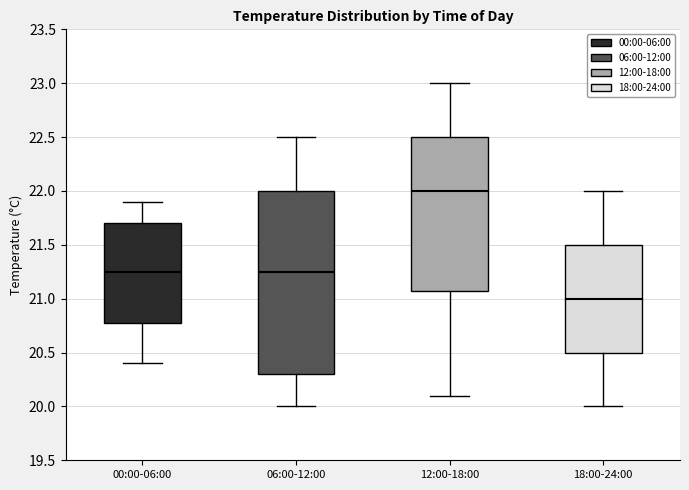

Which box is the tallest, from its lower edge to its upper edge?

06:00-12:00